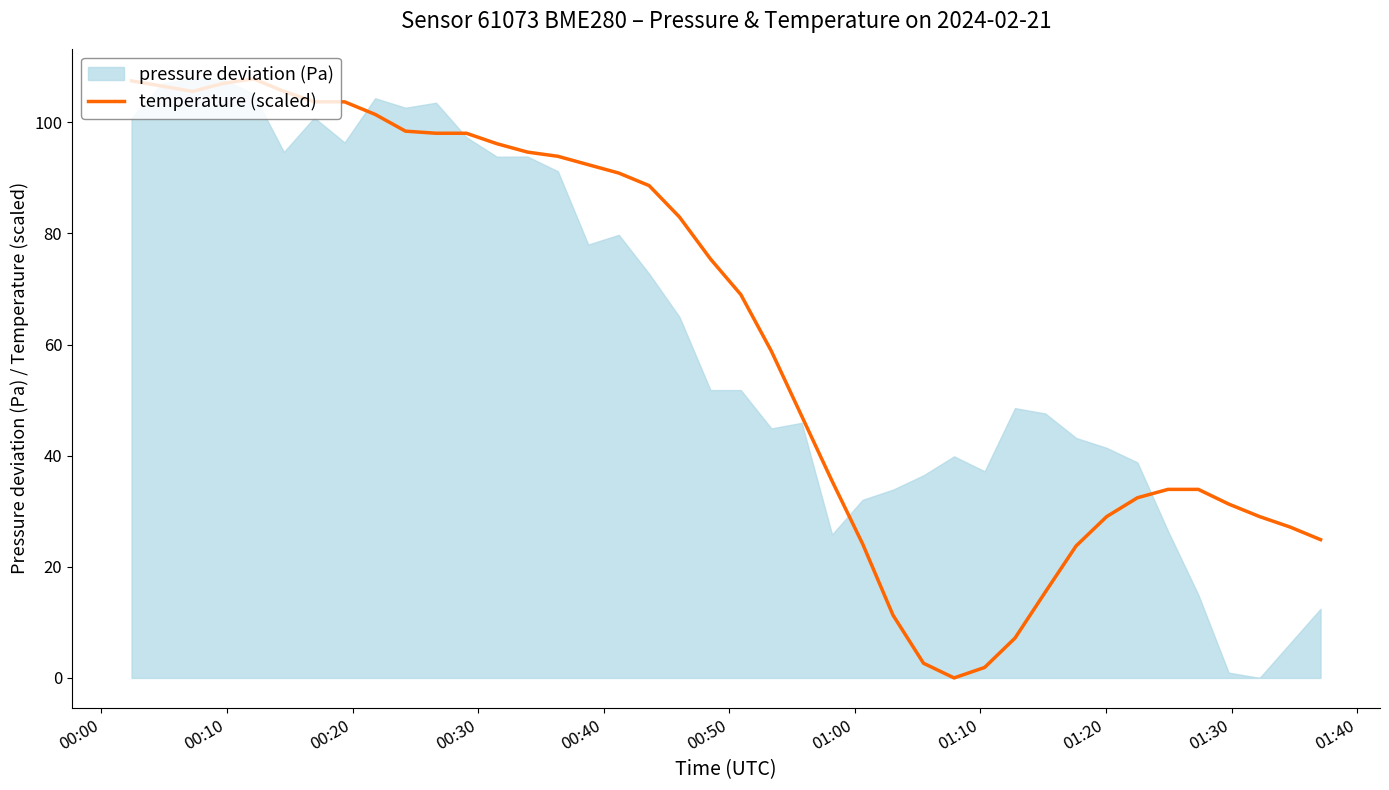

Reading left to right, extract all data points from this chart.

107.5	106.5	105.6	107.0	107.8	105.6	103.7	103.7	101.4	98.4	98.0	98.0	96.2	94.6	93.9	92.4	90.9	88.6	83.0	75.4	69.0	58.8	47.1	35.4	24.1	11.3	2.6	0.0	1.9	7.2	15.5	23.8	29.0	32.4	33.9	33.9	31.3	29.0	27.1	24.9